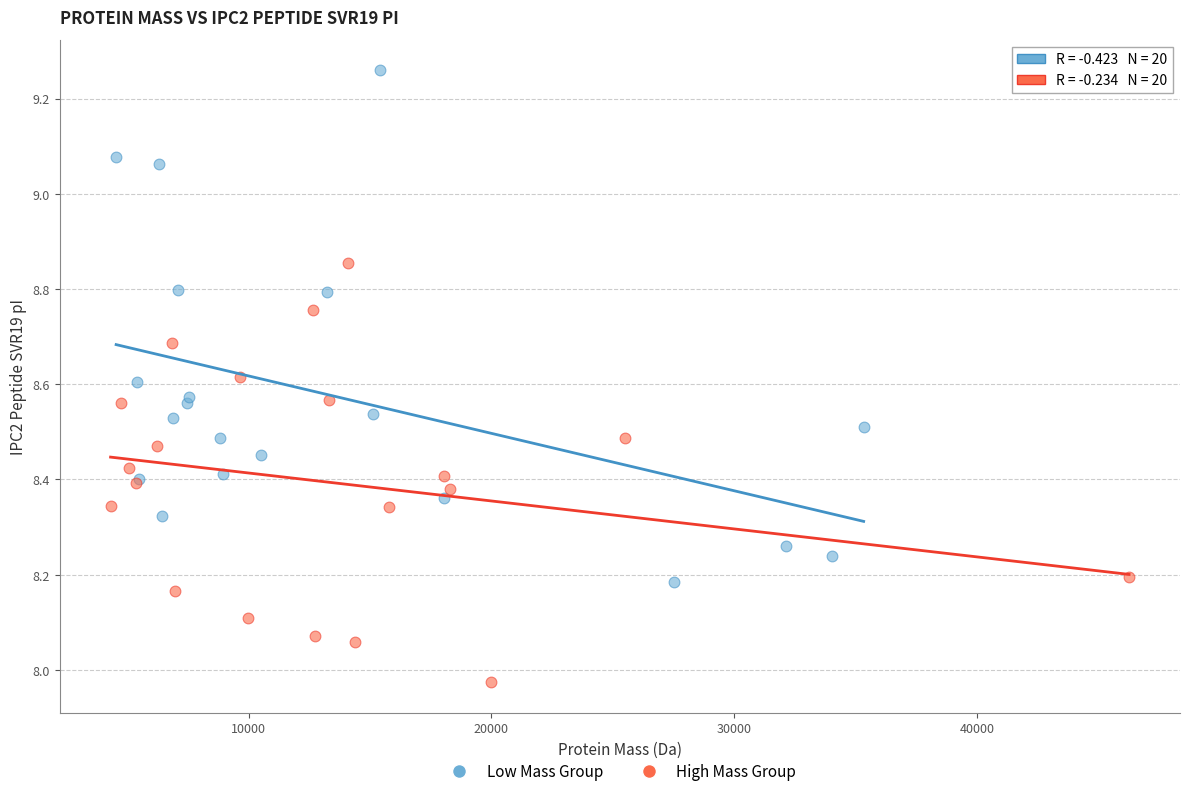

What are all the series names shown in the legend?

Low Mass Group, High Mass Group